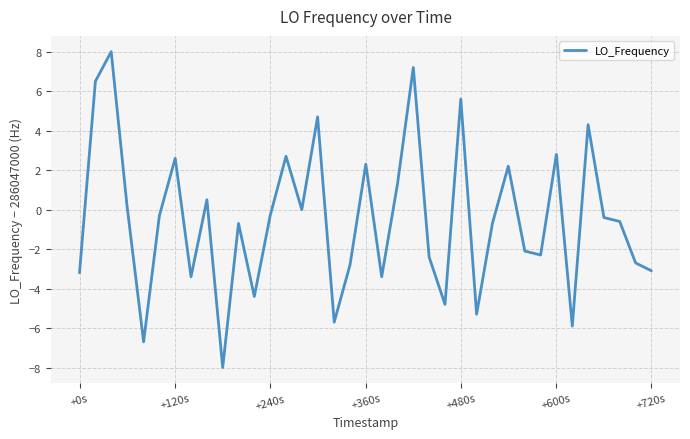

Count the number of data series in this chart.

1